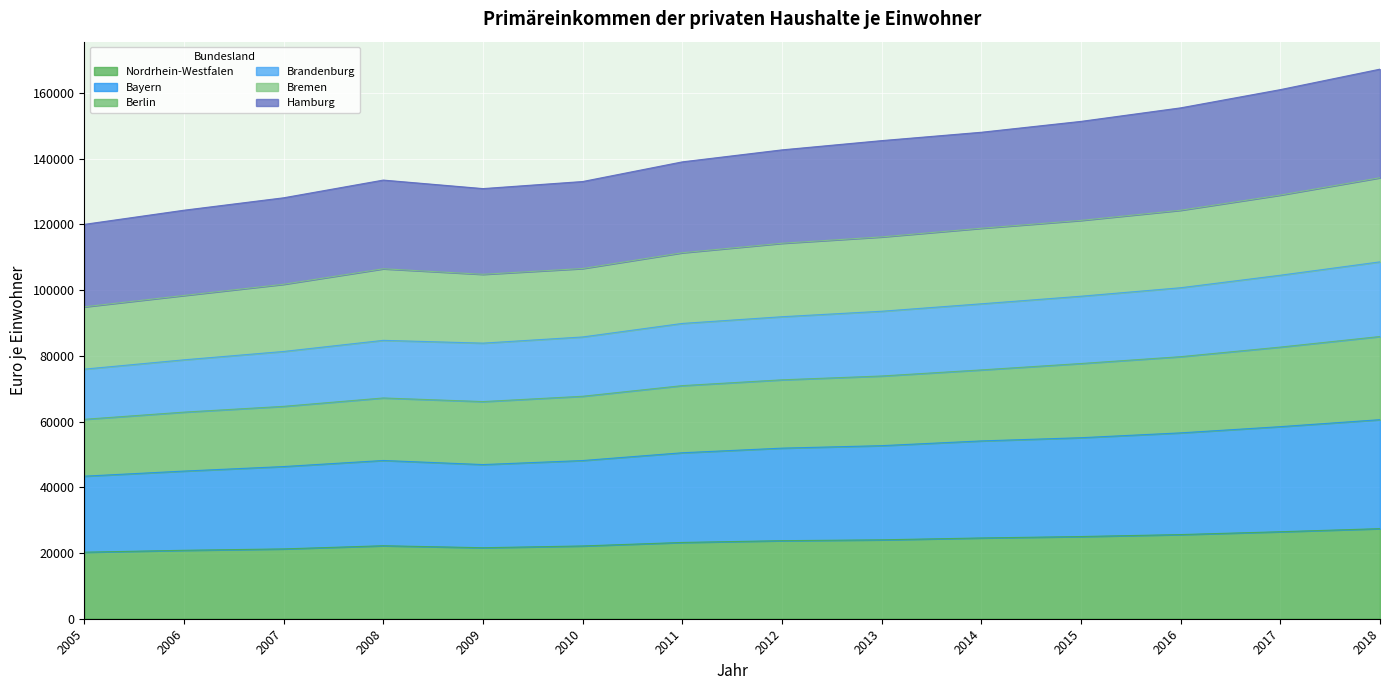

At which category is the sum across all series the highest?

2018